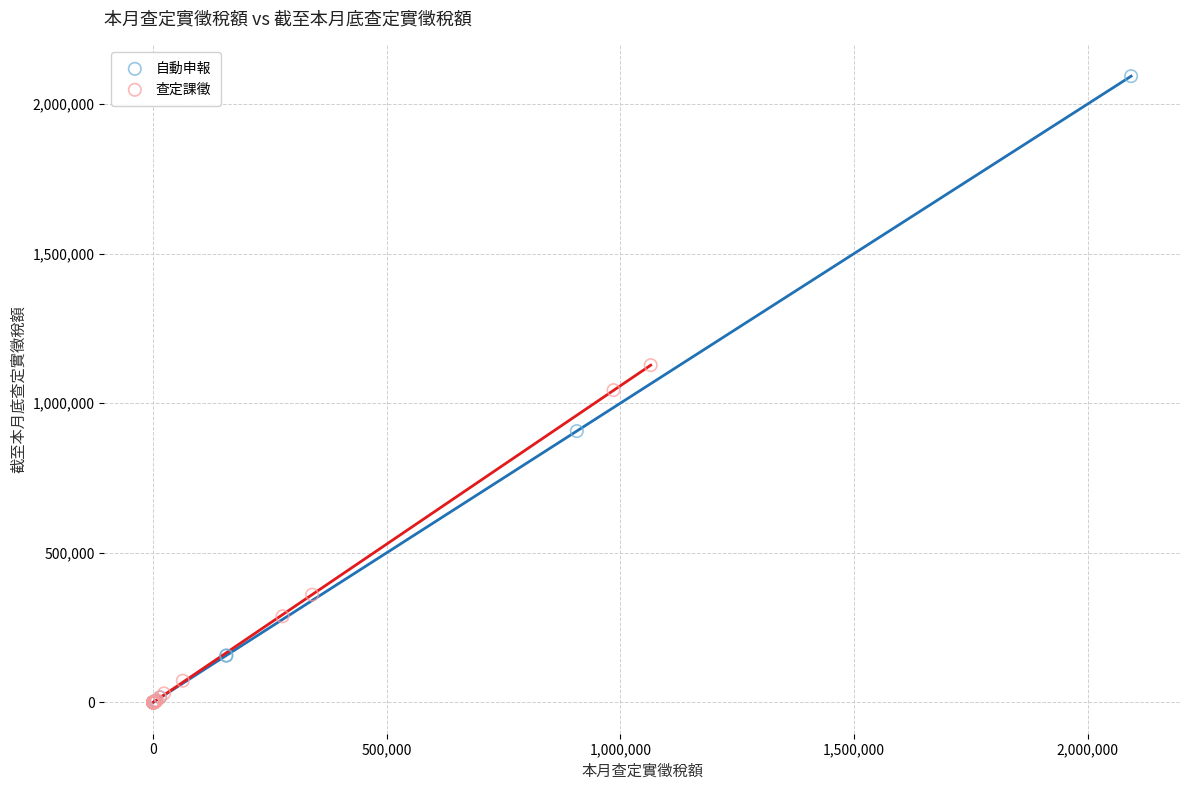

Which series reaches the maximum Y coordinate?

自動申報